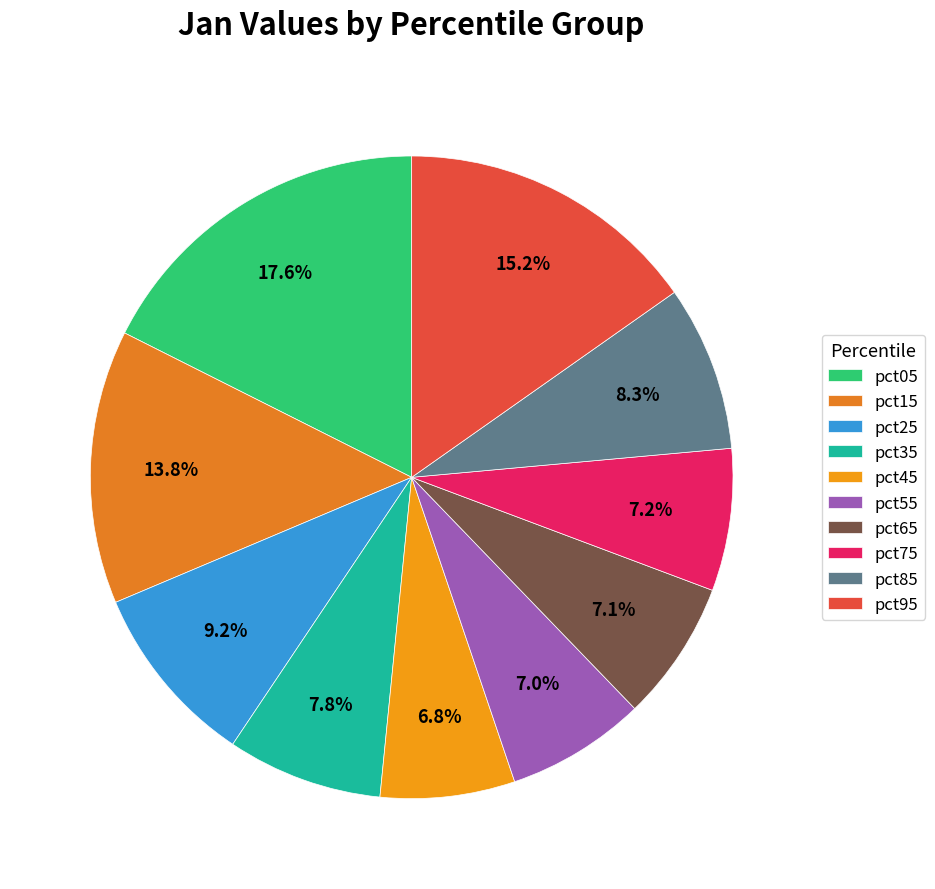

What is the change in value from pct25 to pct65?

-0.2